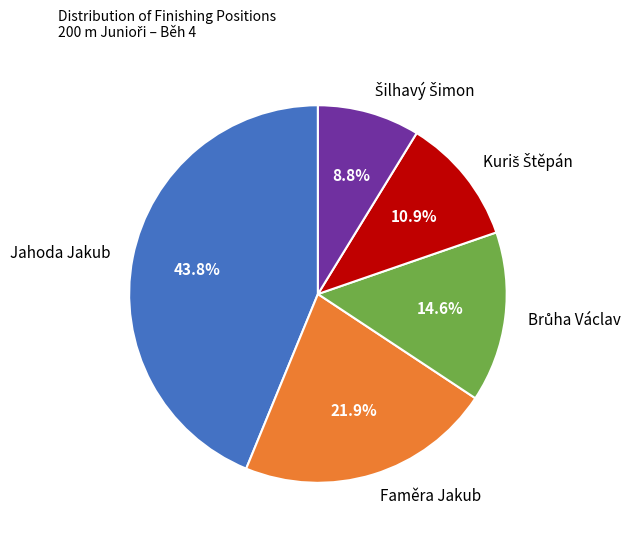

Which slice is the largest?

Jahoda Jakub